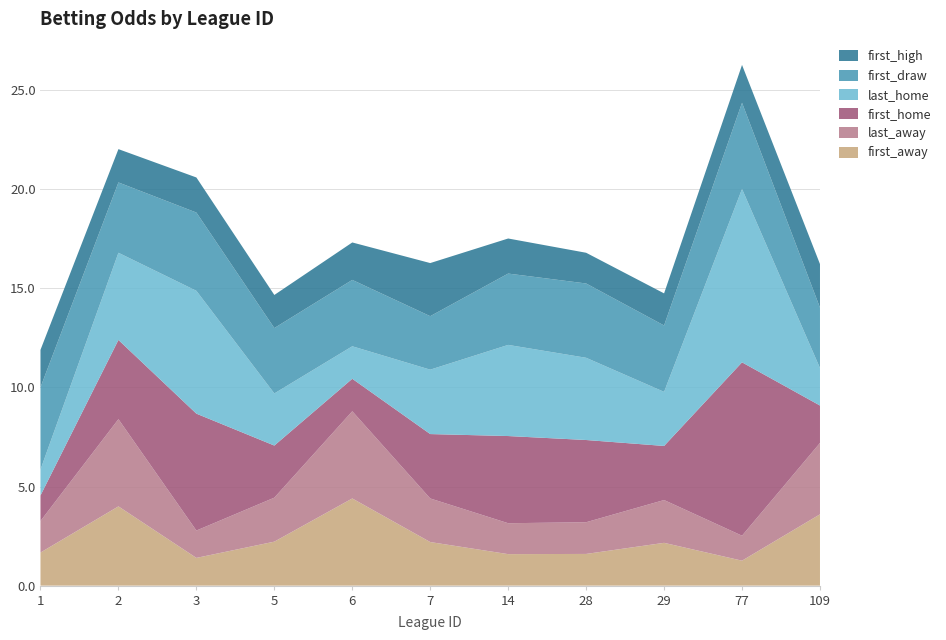

Reading right to left, extract all data points from this chart.

first_away: 109=3.6	77=1.3	29=2.2	28=1.6	14=1.6	7=2.2	6=4.4	5=2.2	3=1.4	2=4.0	1=1.7
last_away: 109=3.6	77=1.3	29=2.2	28=1.6	14=1.6	7=2.2	6=4.4	5=2.2	3=1.4	2=4.4	1=1.6
first_home: 109=1.9	77=8.8	29=2.7	28=4.2	14=4.4	7=3.2	6=1.6	5=2.6	3=5.9	2=4.0	1=1.3
last_home: 109=1.9	77=8.8	29=2.7	28=4.2	14=4.6	7=3.2	6=1.6	5=2.6	3=6.2	2=4.4	1=1.3
first_draw: 109=3.0	77=4.3	29=3.4	28=3.8	14=3.6	7=2.7	6=3.4	5=3.3	3=4.0	2=3.5	1=4.2
first_high: 109=2.2	77=1.9	29=1.6	28=1.6	14=1.8	7=2.7	6=1.9	5=1.7	3=1.8	2=1.7	1=1.9